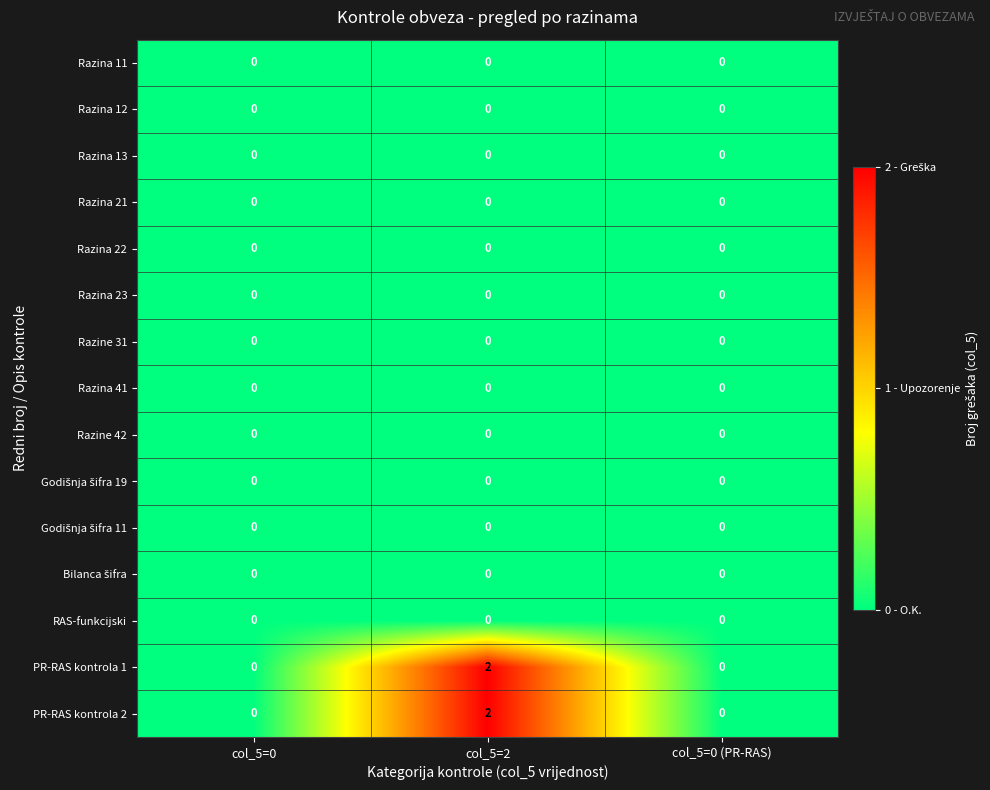

The value of Razina 12 at col_5=0 (PR-RAS) is 0. True or false?

True